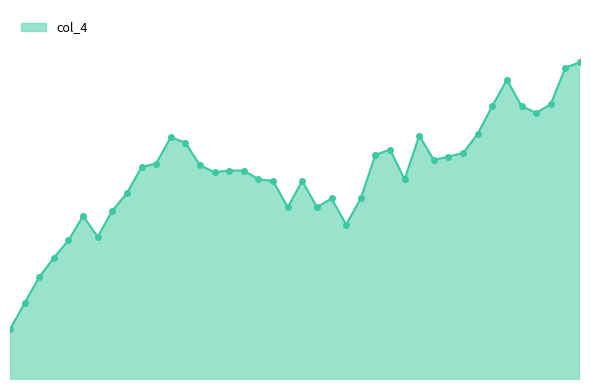

How many lines are shown in the chart?

1